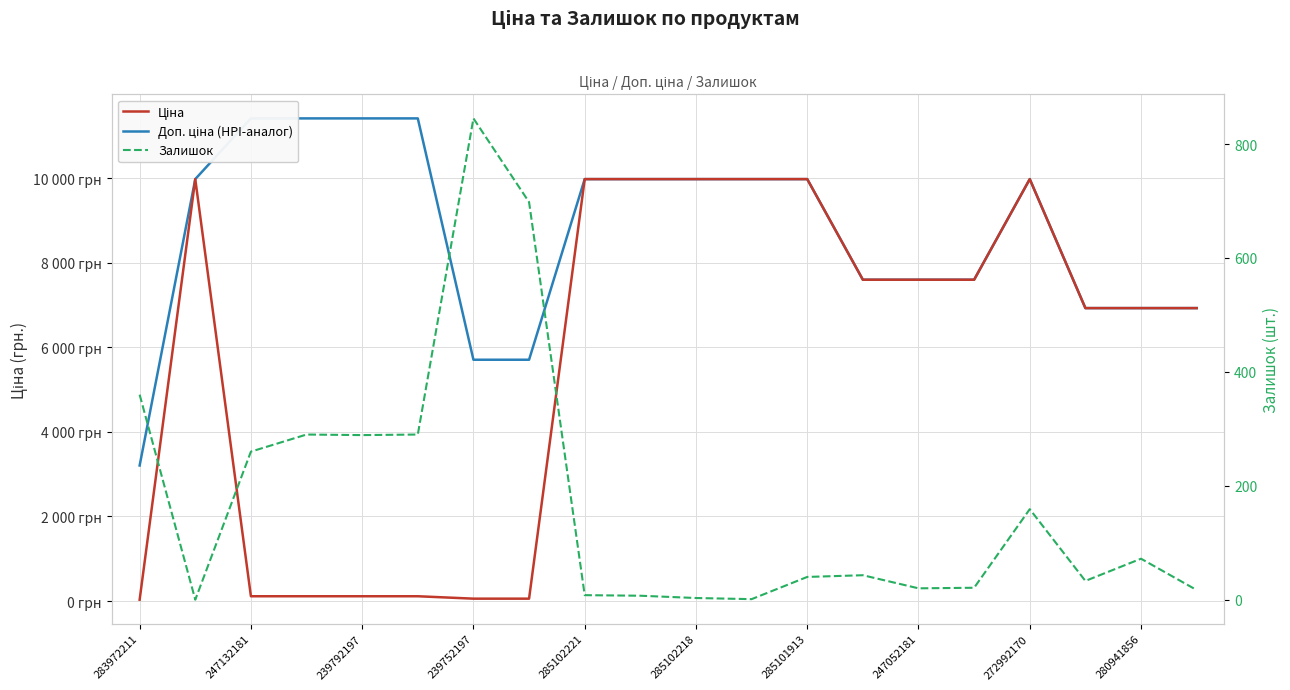

Which series has the largest total across all categories?

Доп. ціна (HPI-аналог)